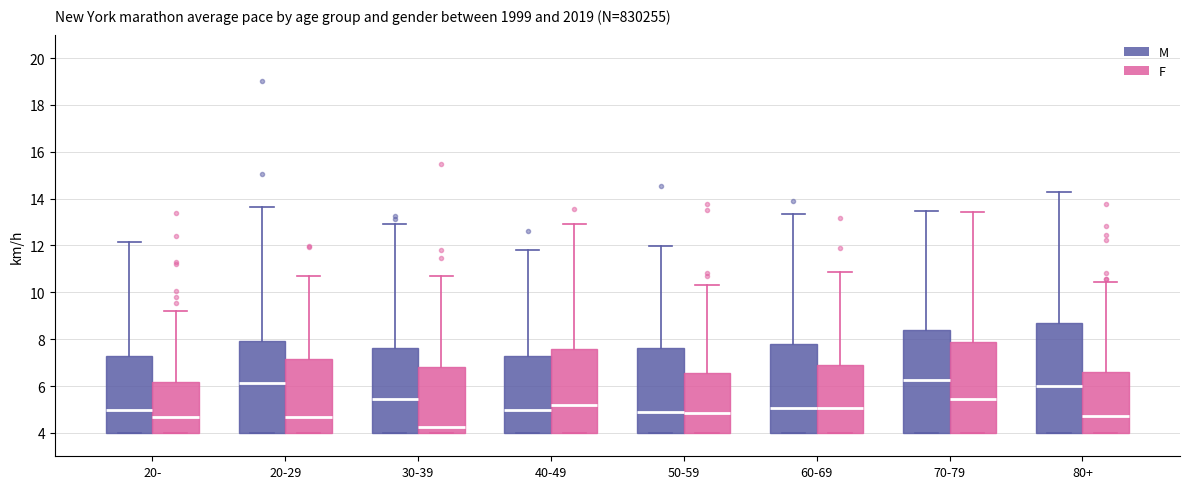

Where does the median line of the box for 30-39 (M) sit on the y-axis? The values are not printed on the chart, so give them approximately, as read against the axis.

5.4